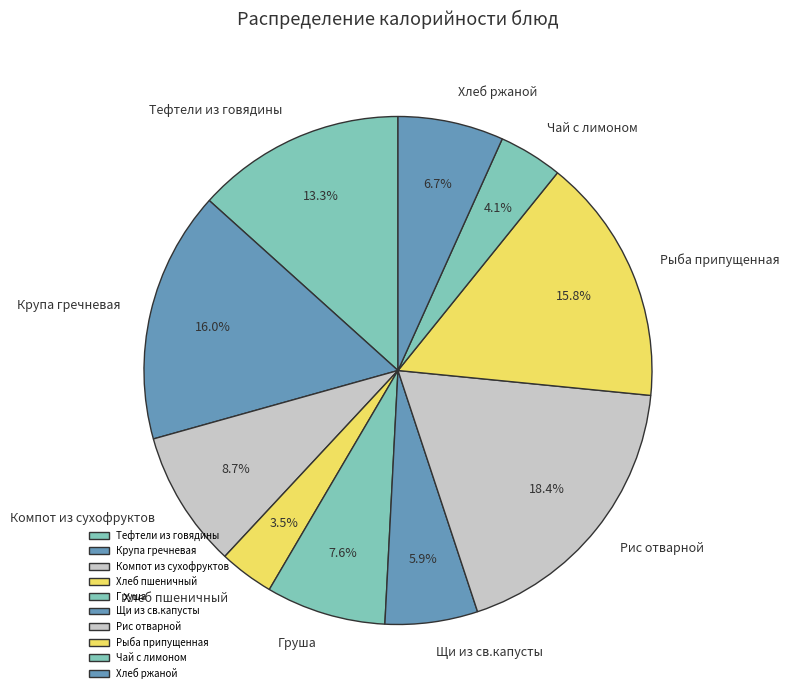

To the nearest percent, what is the combined percentage of Чай с лимоном and Рыба припущенная?

20%